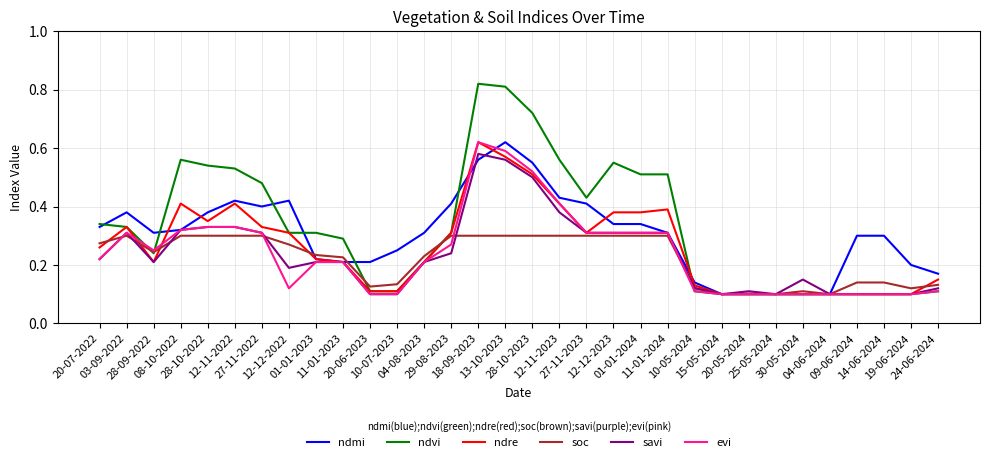

Between which two adjacent categories do soc and ndre first intersect?

20-07-2022 and 03-09-2022